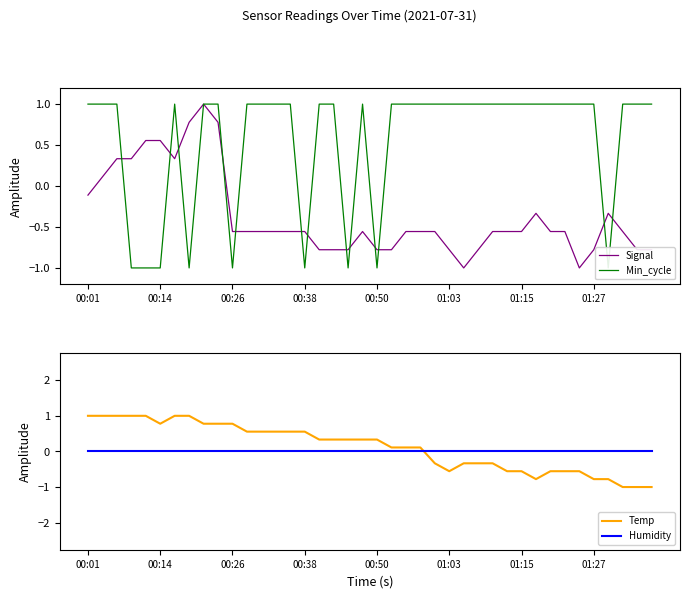

True or false: Temp and Humidity intersect in this chart.

True